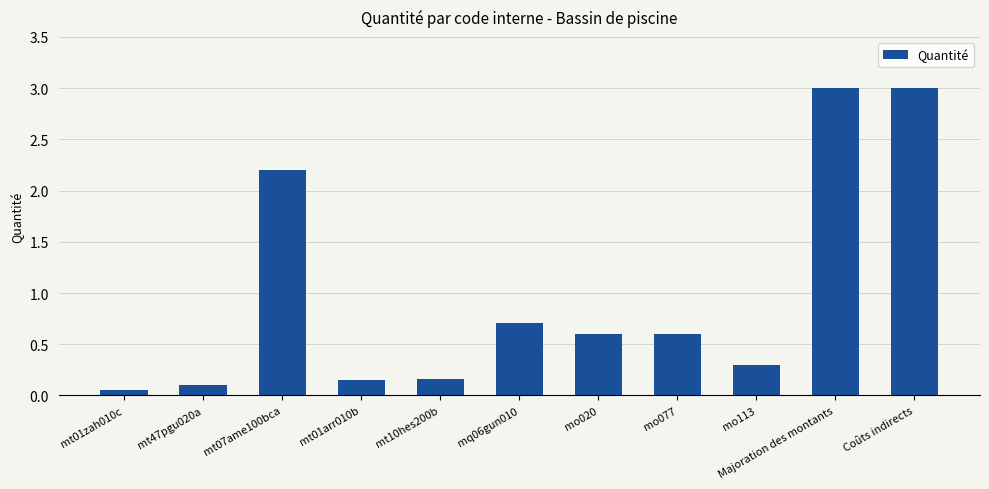

Where is the data nearest to the value 1?

mq06gun010